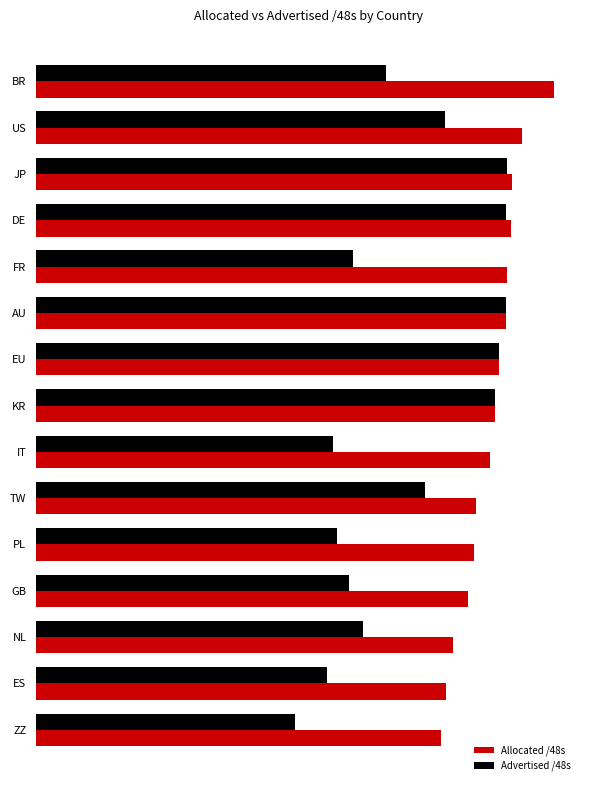

What is the value of the Allocated /48s bar at the 15th from the left?

17.3